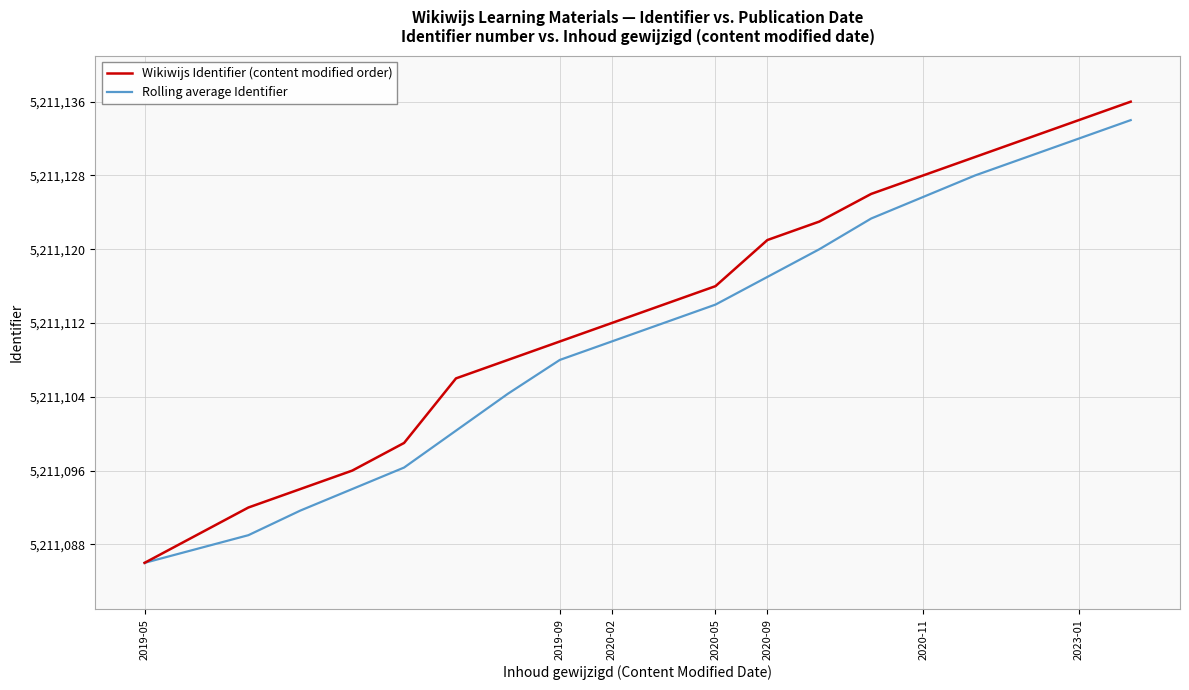

Reading left to right, extract all data points from this chart.

Wikiwijs Identifier (content modified order): 5211086.0	5211089.0	5211092.0	5211094.0	5211096.0	5211099.0	5211106.0	5211108.0	5211110.0	5211112.0	5211114.0	5211116.0	5211121.0	5211123.0	5211126.0	5211128.0	5211130.0	5211132.0	5211134.0	5211136.0
Rolling average Identifier: 5211086.0	5211087.5	5211089.0	5211091.7	5211094.0	5211096.3	5211100.3	5211104.3	5211108.0	5211110.0	5211112.0	5211114.0	5211117.0	5211120.0	5211123.3	5211125.7	5211128.0	5211130.0	5211132.0	5211134.0